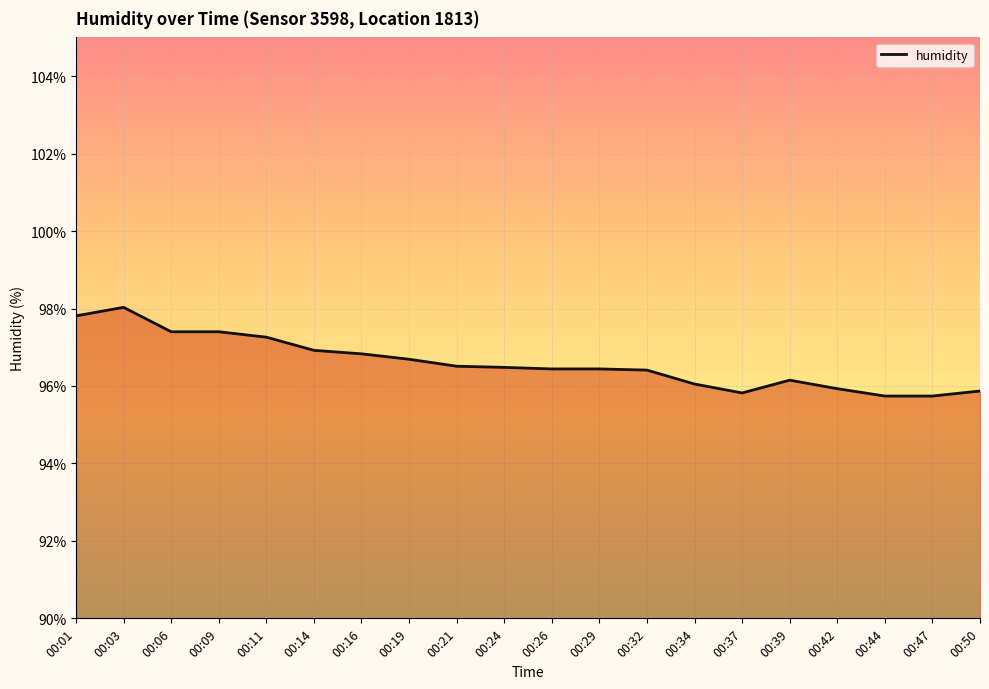

Which has a higher value, 00:24 or 00:19?

00:19